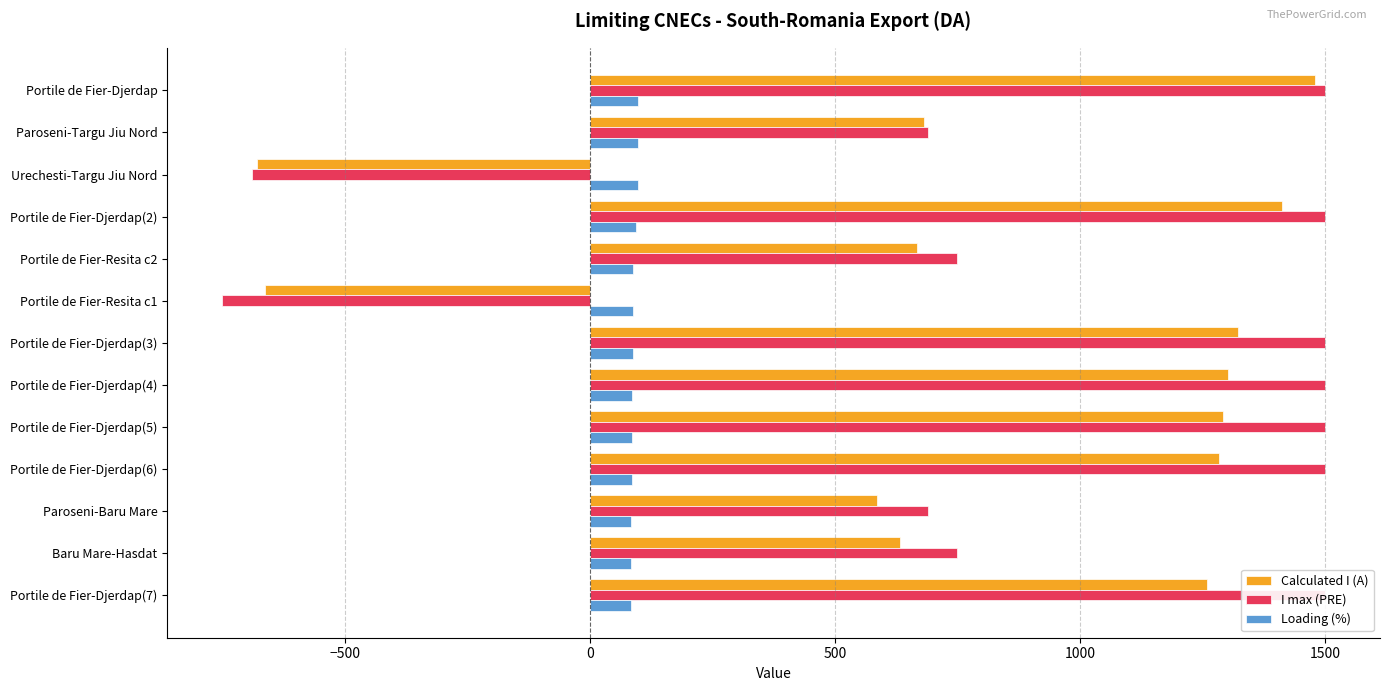

What is the value of the Loading (%) bar at the 4th from the left?

94